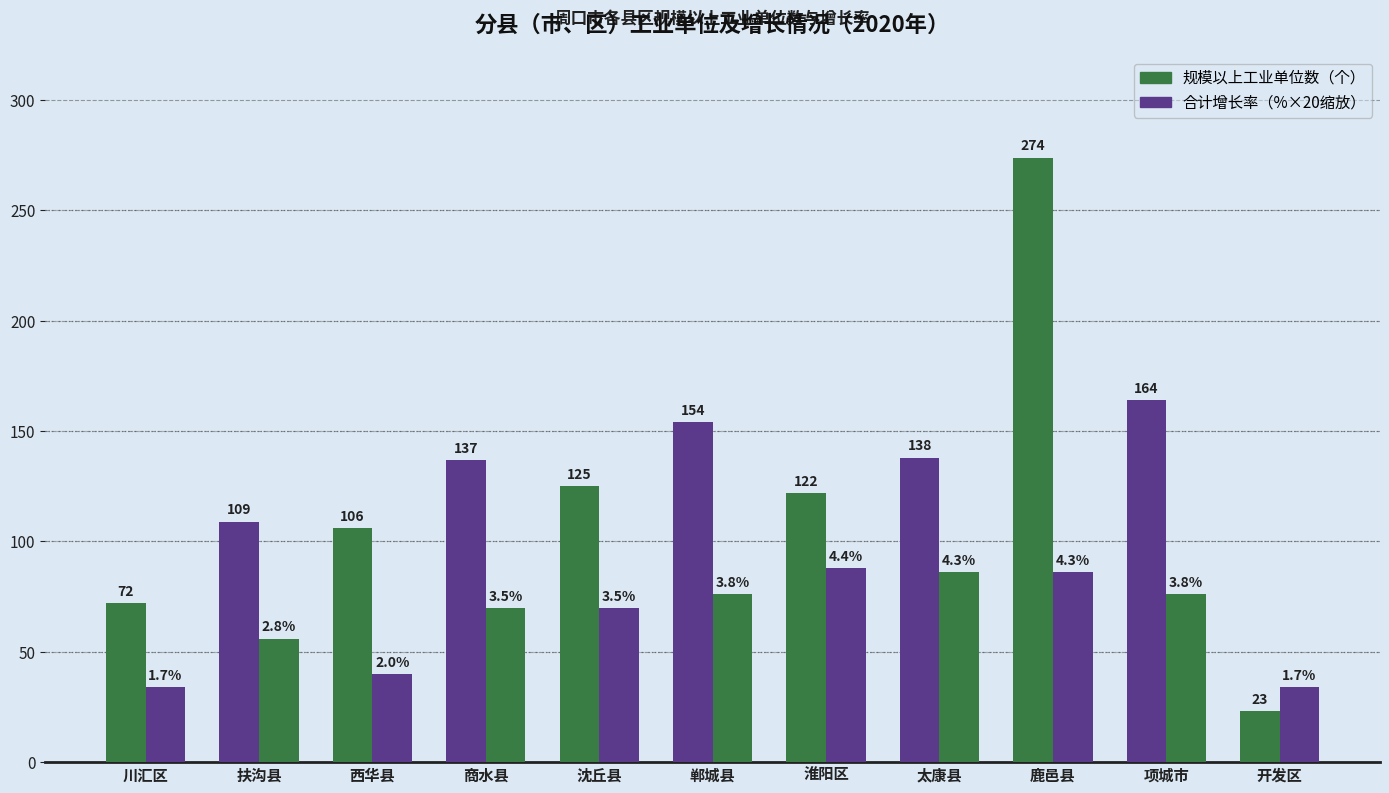

At how many categories does at least one series exceed 81?

9